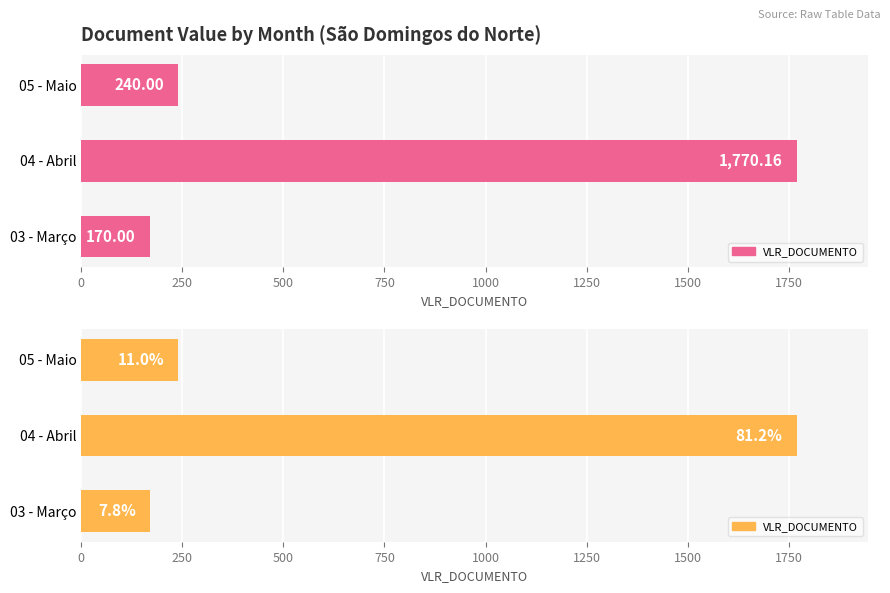

Reading left to right, transcribe all the data shown in this chart.

170.0	1770.2	240.0